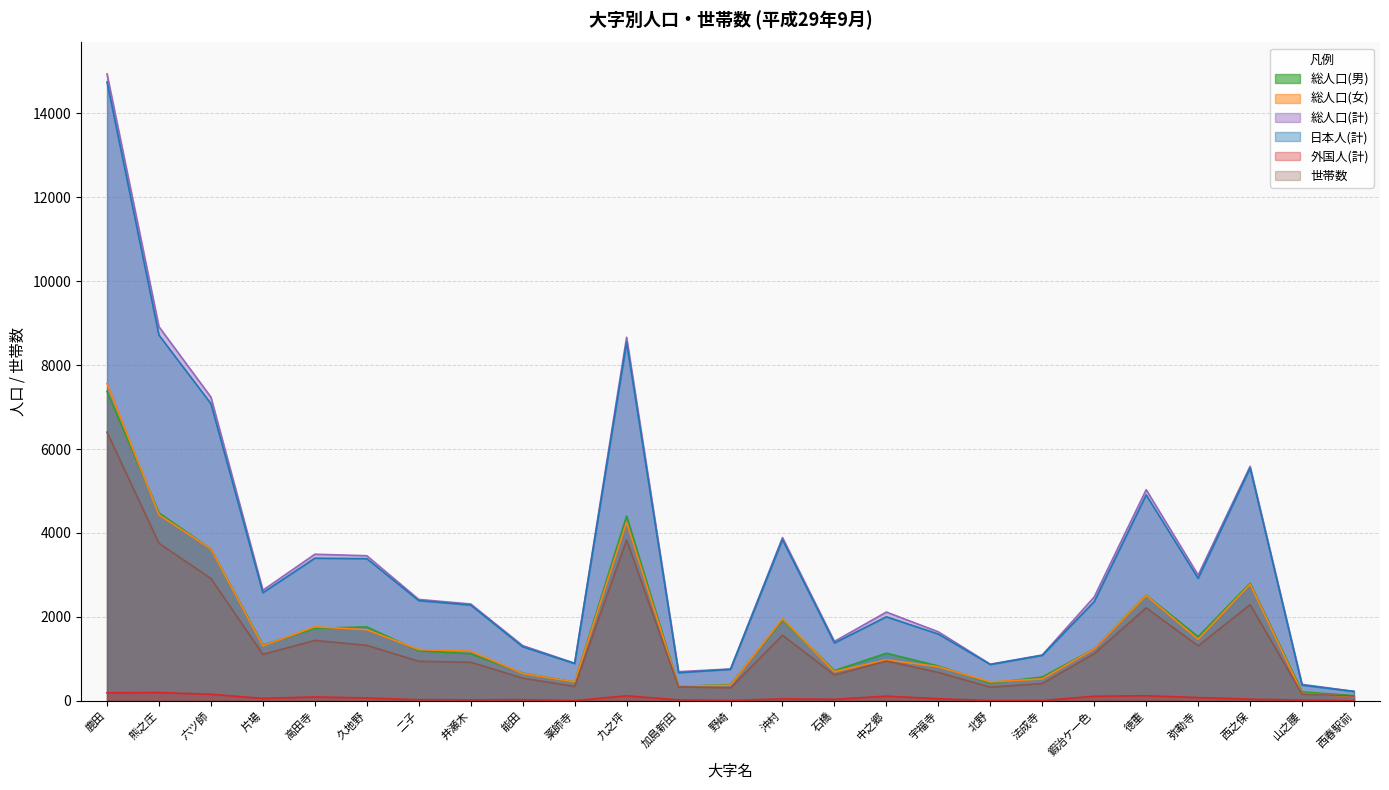

What is the difference between the maximum and minimum values in the 日本人(計) series?

14518